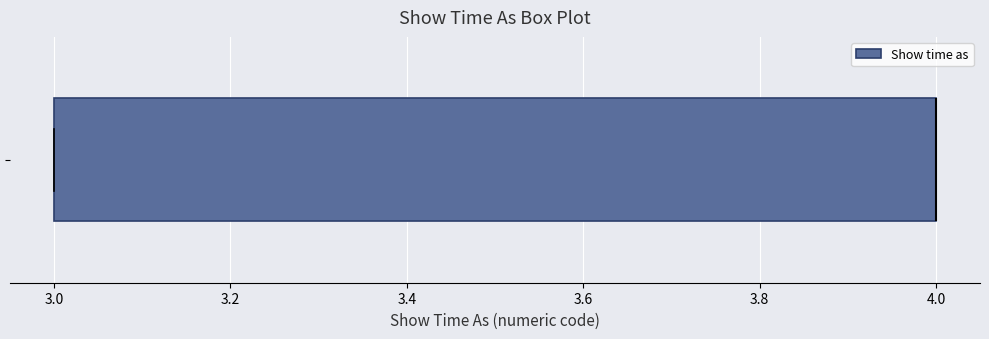

Read this box plot against the x-axis: the position of the median line, the range covered by the box, and the ends of both whiskers. The values are not printed on the chart, so give them approximately, as read against the axis.

median 4 (drawn on the box's right edge), box 3 to 4, whiskers 3 to 4